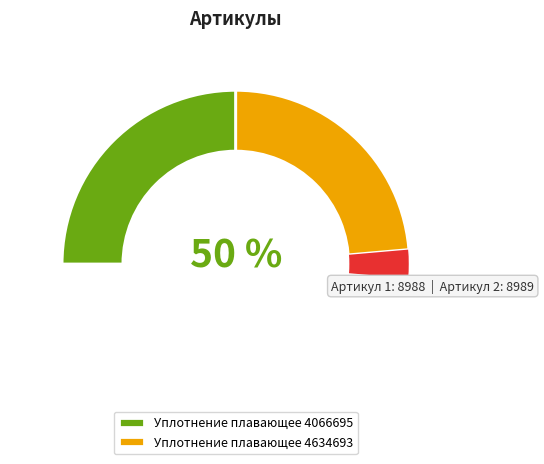

Which slice represents more than half of the pie?

Уплотнение плавающее 4634693